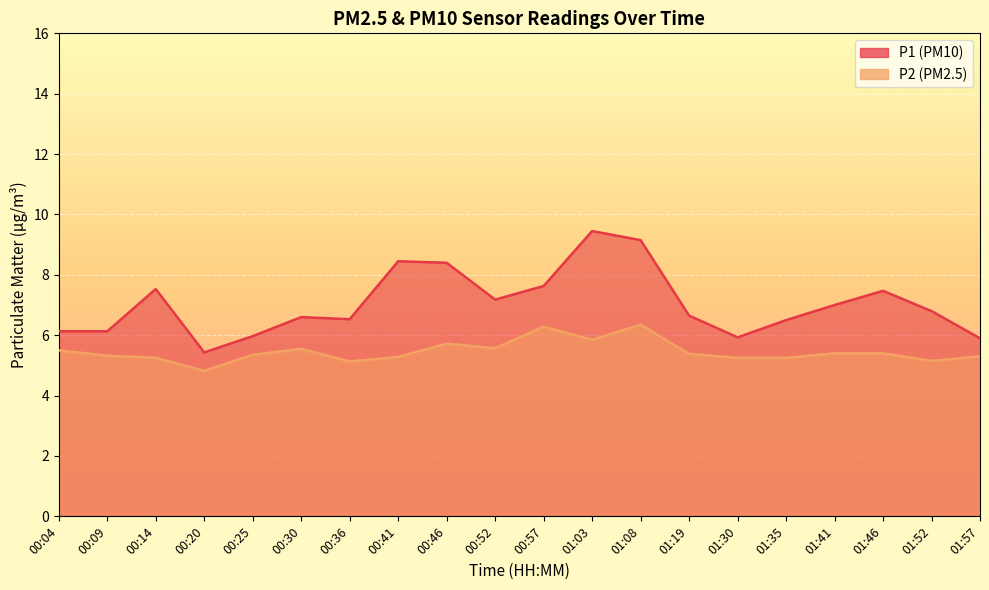

Read the P2 value at 00:36.

5.1